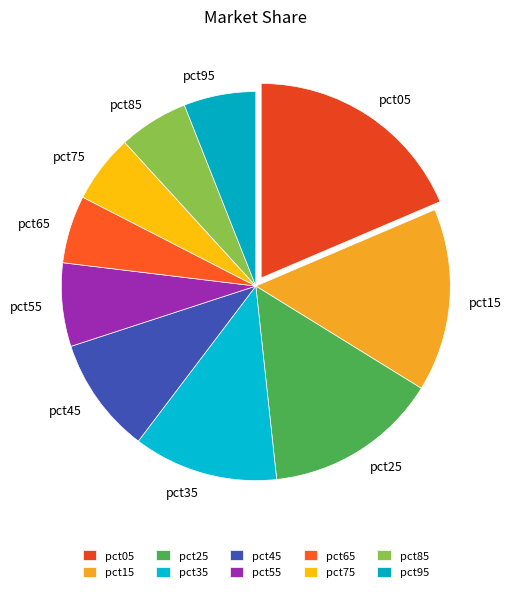

Between pct95 and pct35, which is larger?

pct35